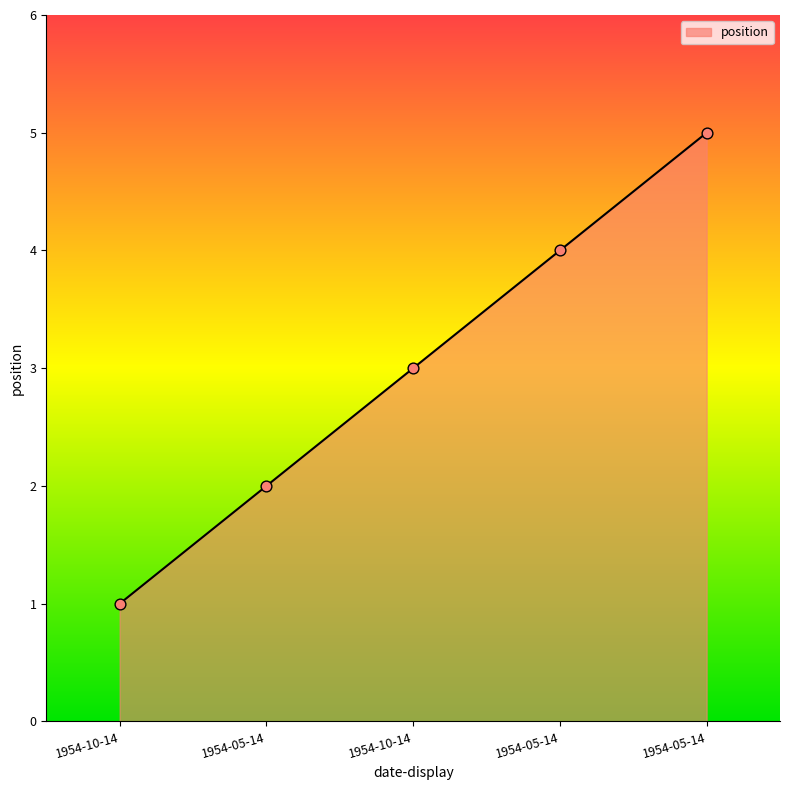

Between 1954-10-14 and 1954-10-14, which is larger?

1954-10-14